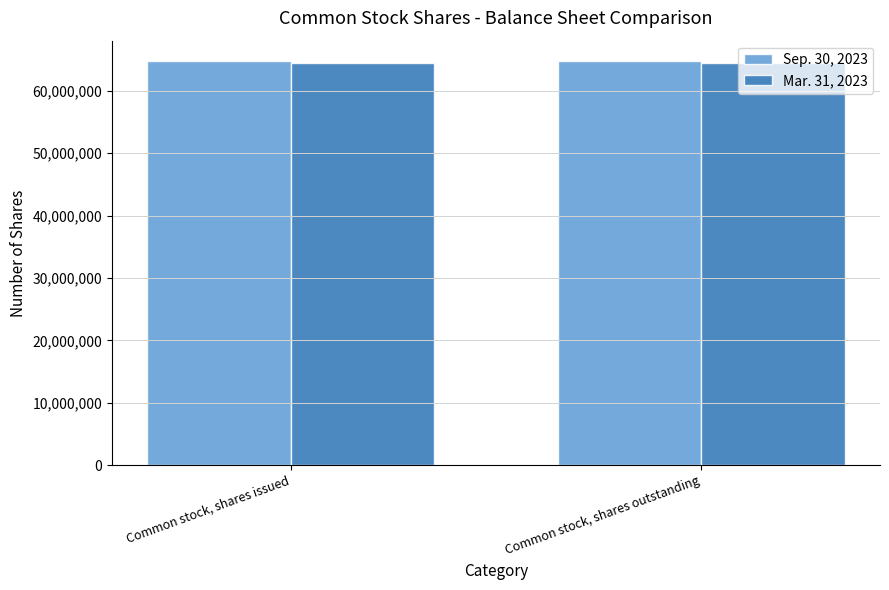

What is the label of the 2nd bar from the right?

Common stock, shares issued